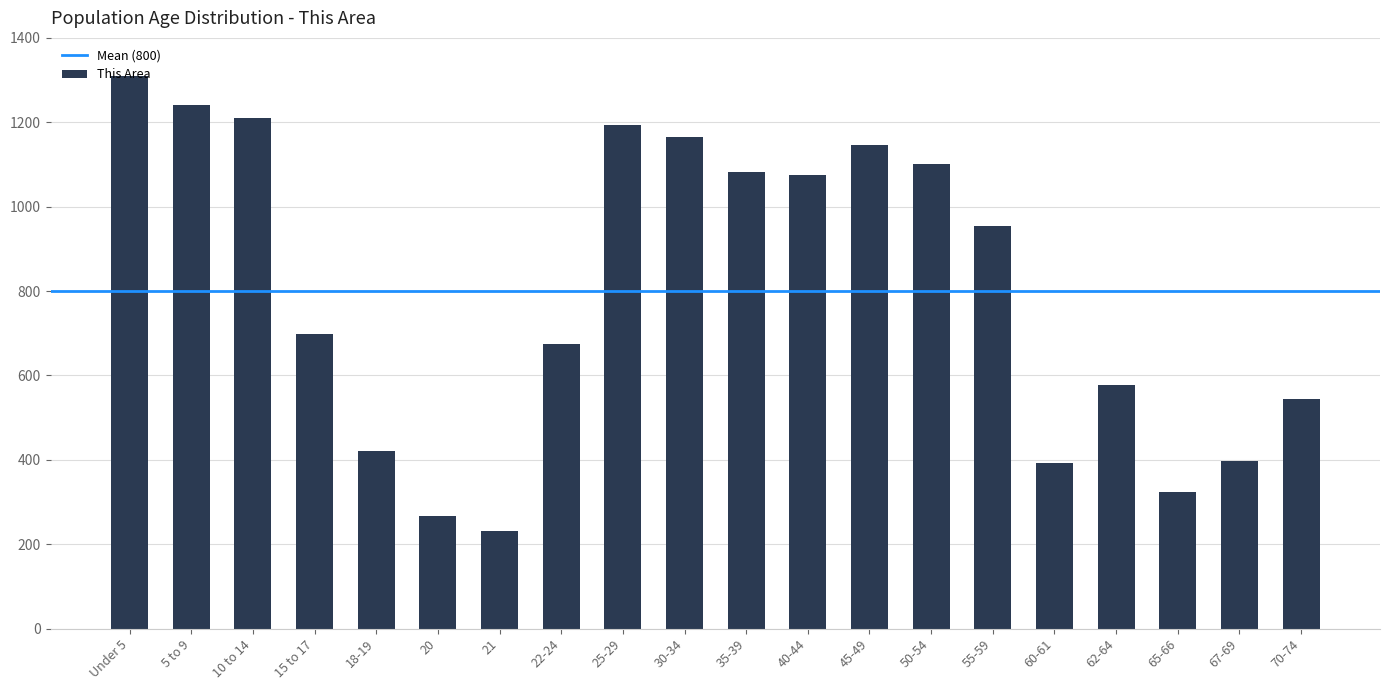

The value at 55-59 is 293. True or false?

False